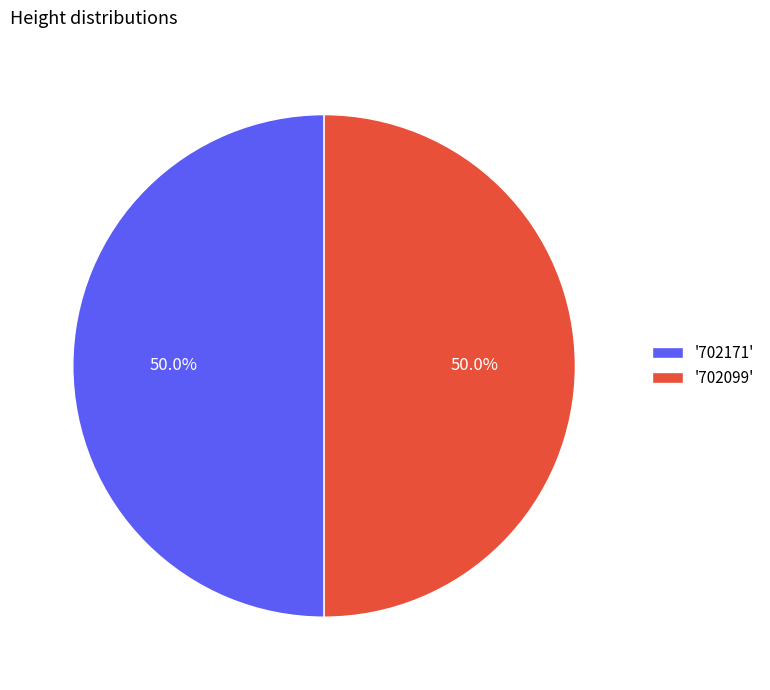

What percentage is NOT represented by '702171'?

50.0%